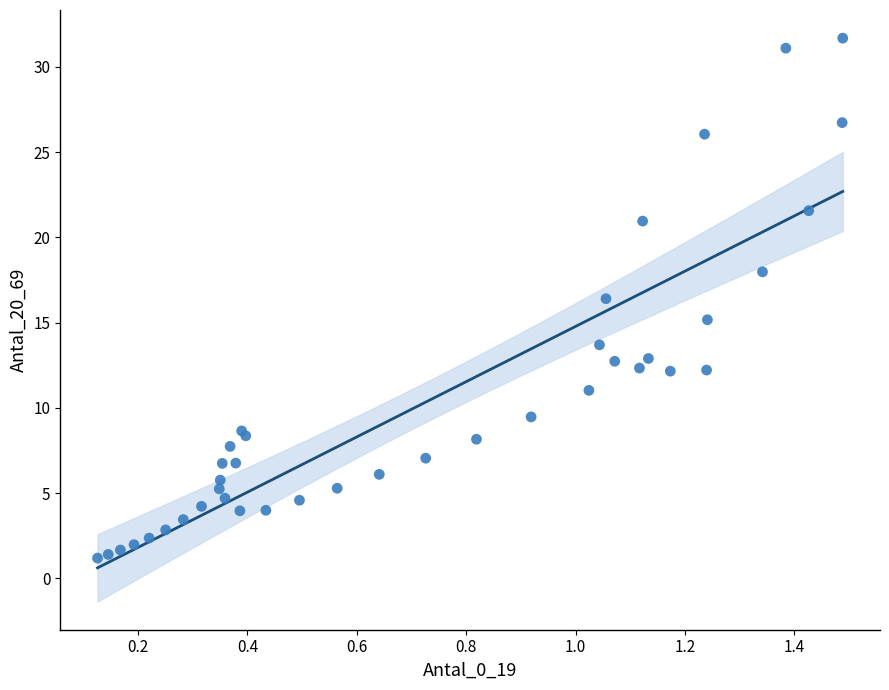

What Y value in the scatter plot is closest to 16?

16.4